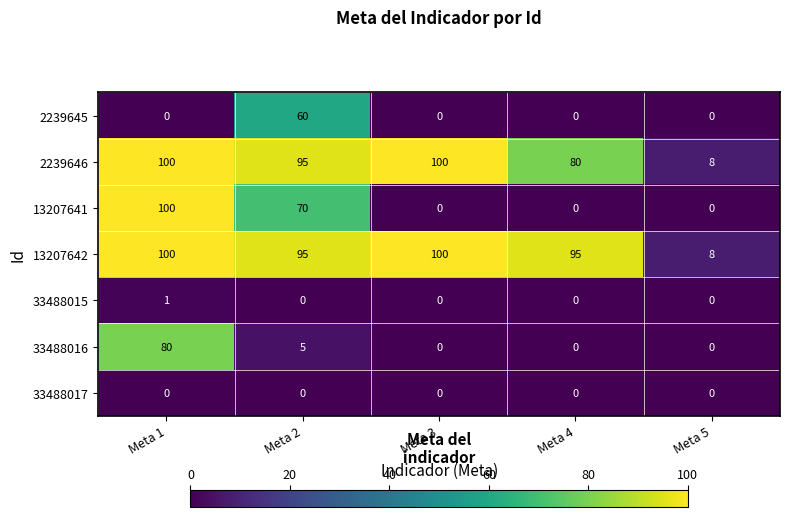

Is it true that 13207642 equals 162 at Meta 3?

False